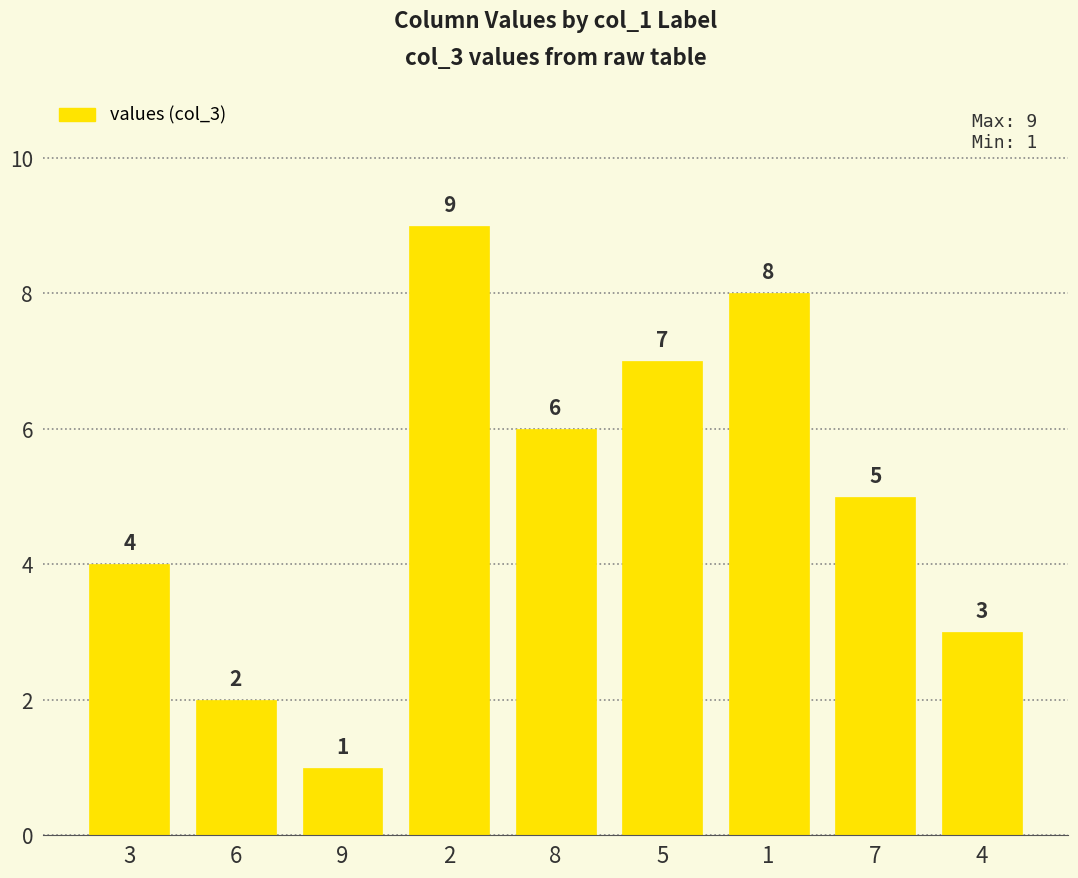

What is the change in value from 3 to 8?

+2